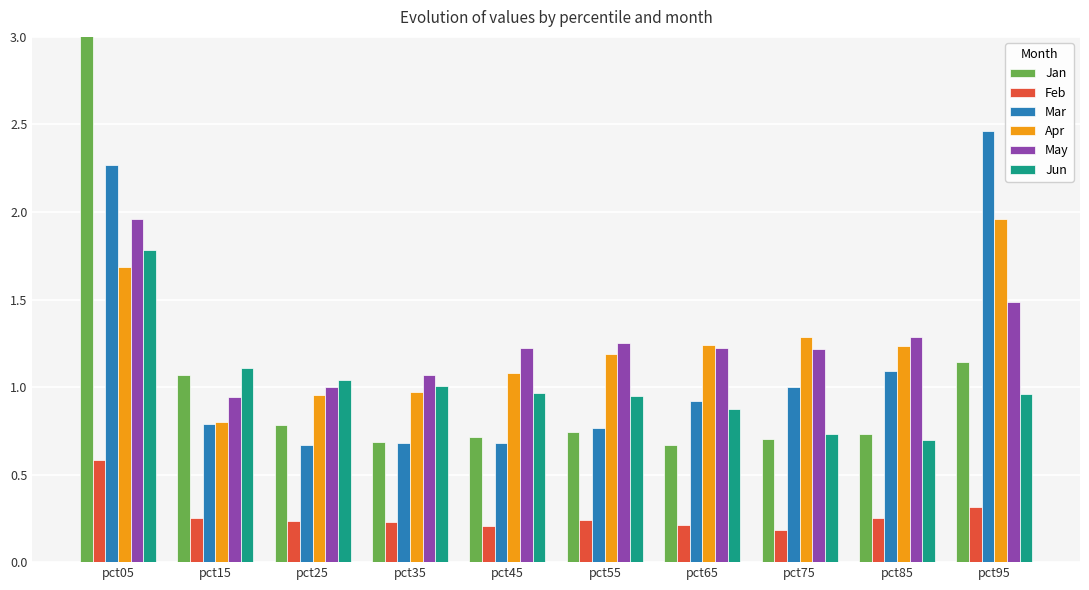

What are all the series names shown in the legend?

Jan, Feb, Mar, Apr, May, Jun